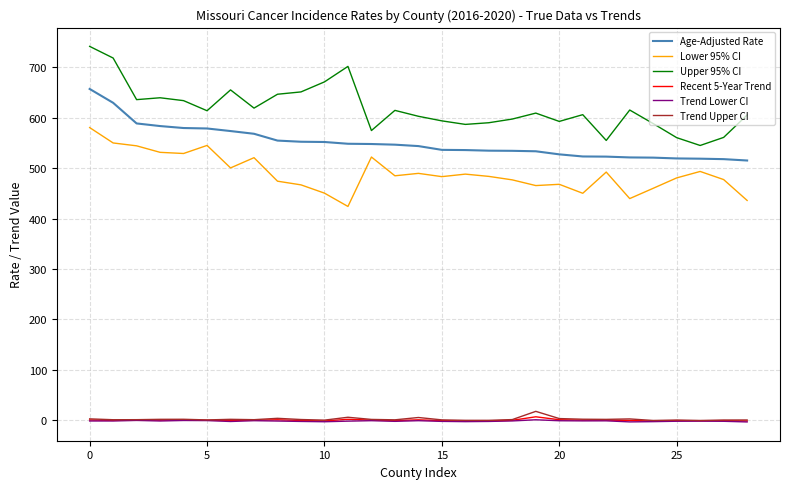

What is the maximum value shown in the chart?

741.4